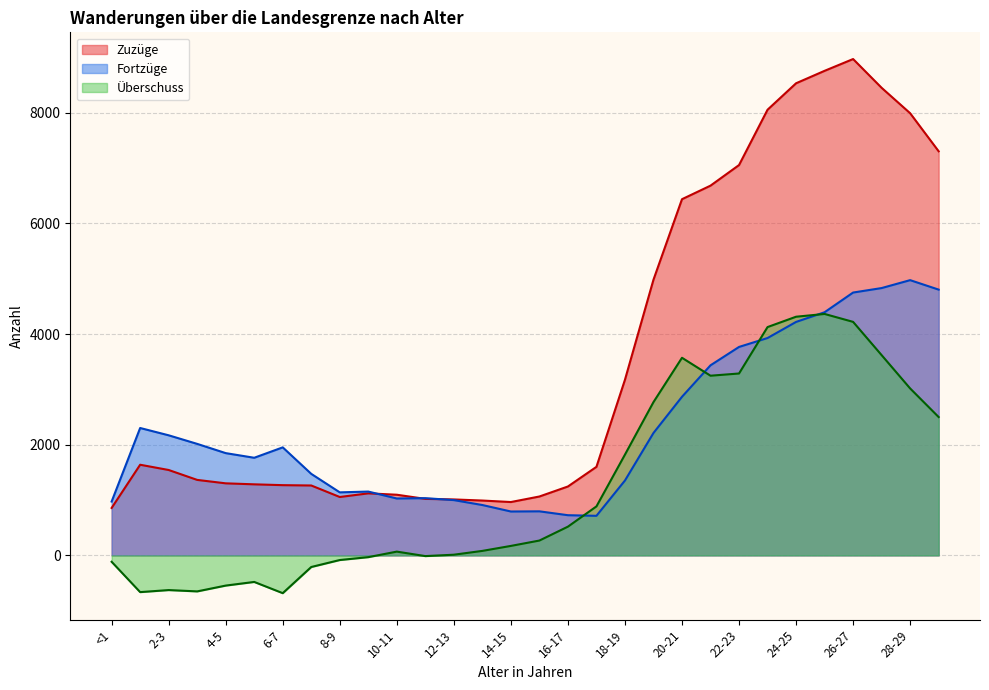

True or false: Überschuss and Zuzüge intersect in this chart.

False